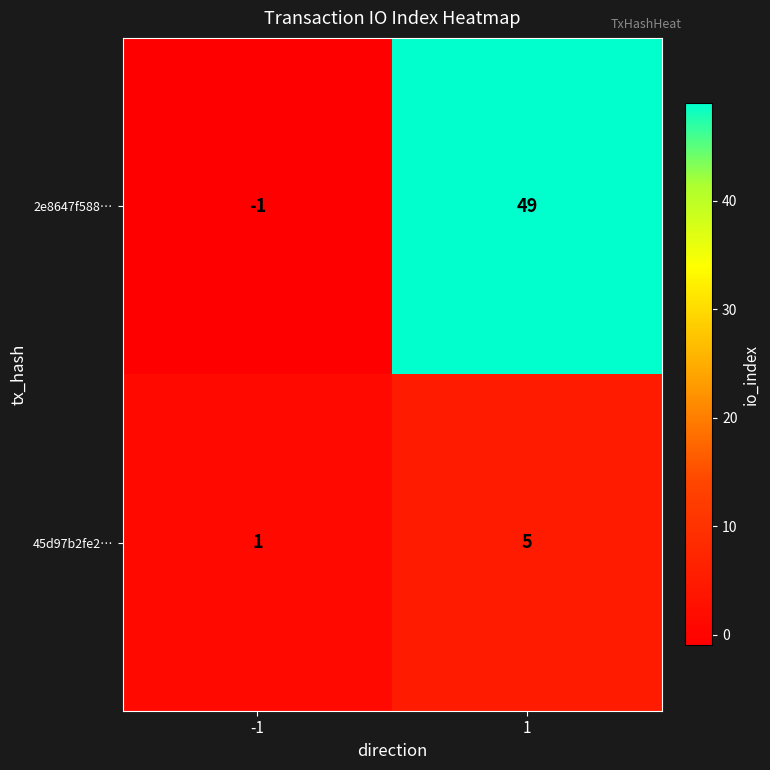

Which series changed the most between -1 and 1?

2e8647f588…